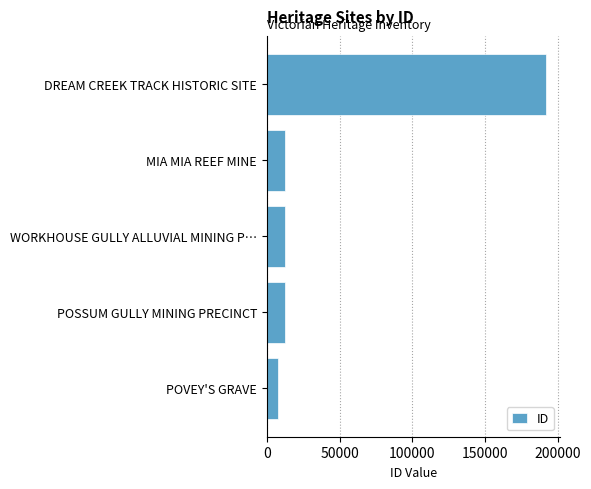

What is the difference between the values at POSSUM GULLY MINING PRECINCT and DREAM CREEK TRACK HISTORIC SITE?

179756